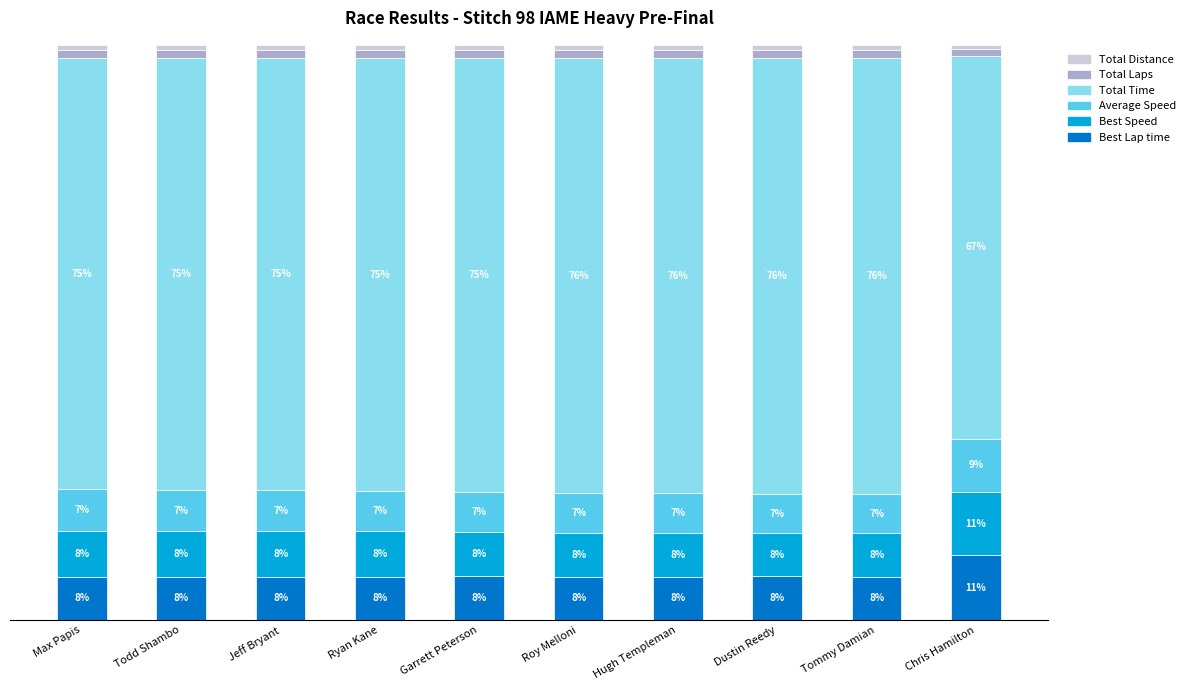

What is the label of the 8th bar from the left?

Dustin Reedy